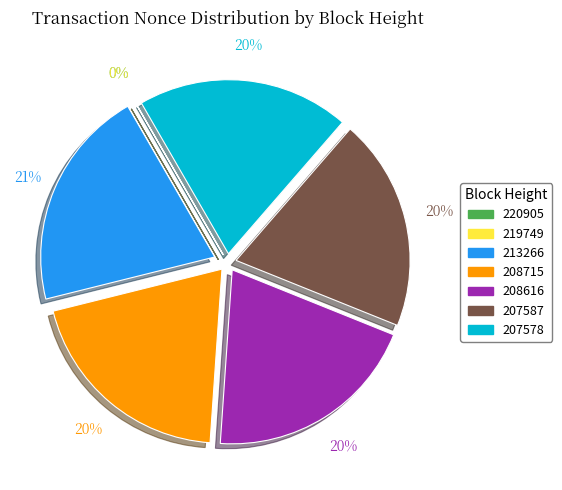

Is there any slice that represents more than half of the pie?

No